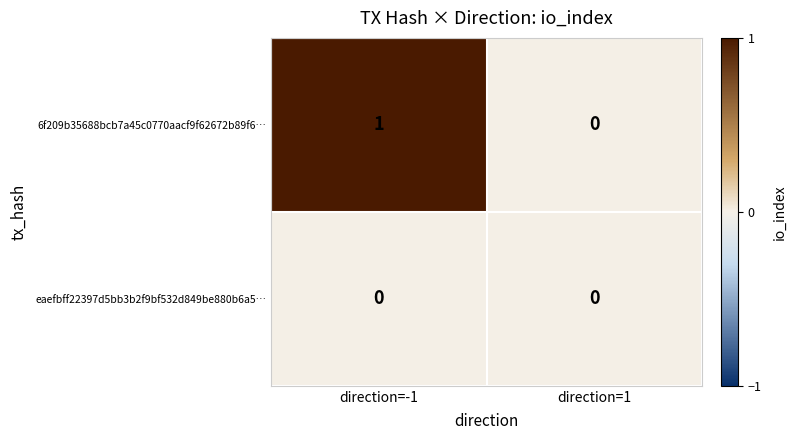

Is it true that 6f209b35688bcb7a45c0770aacf9f62672b89f6… equals 0 at direction=-1?

False